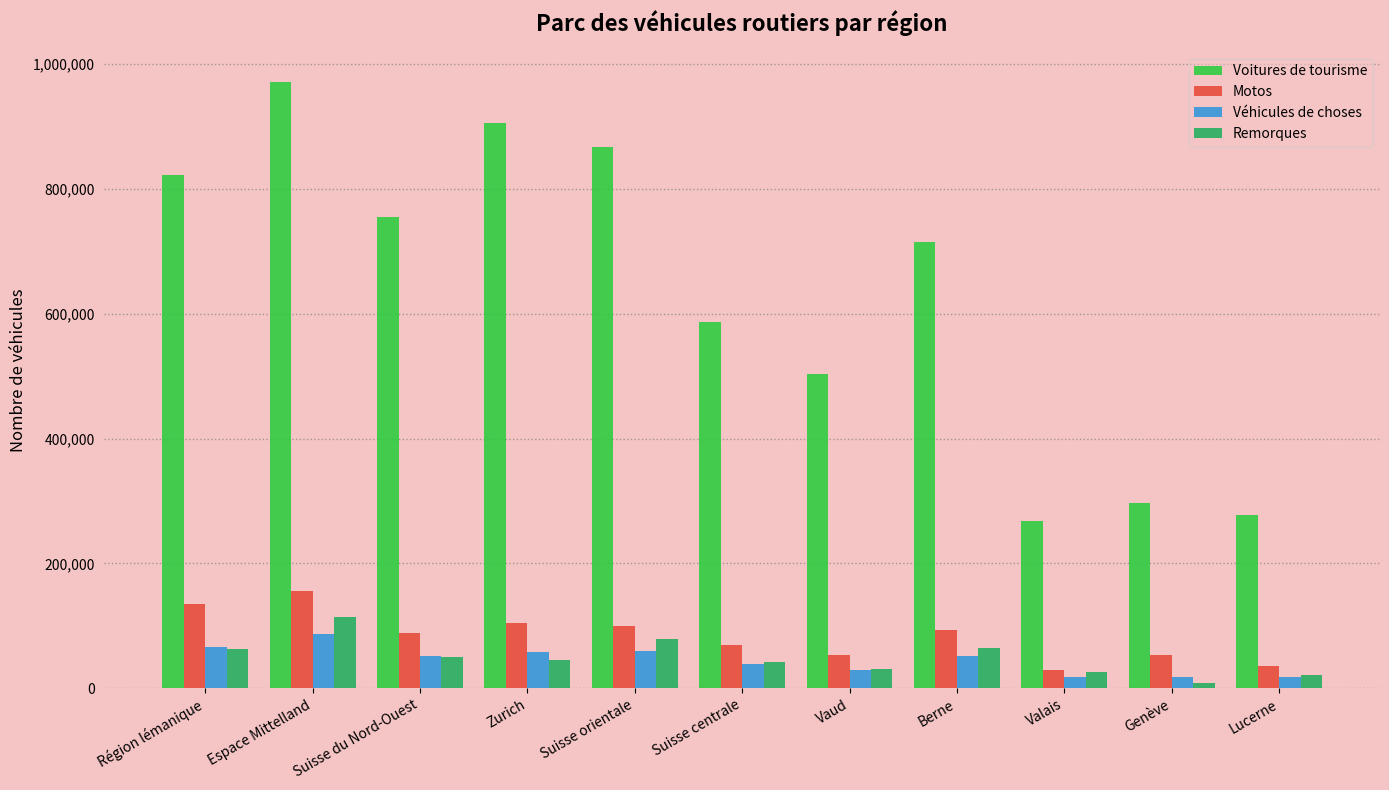

What is the maximum value shown in the chart?

971268